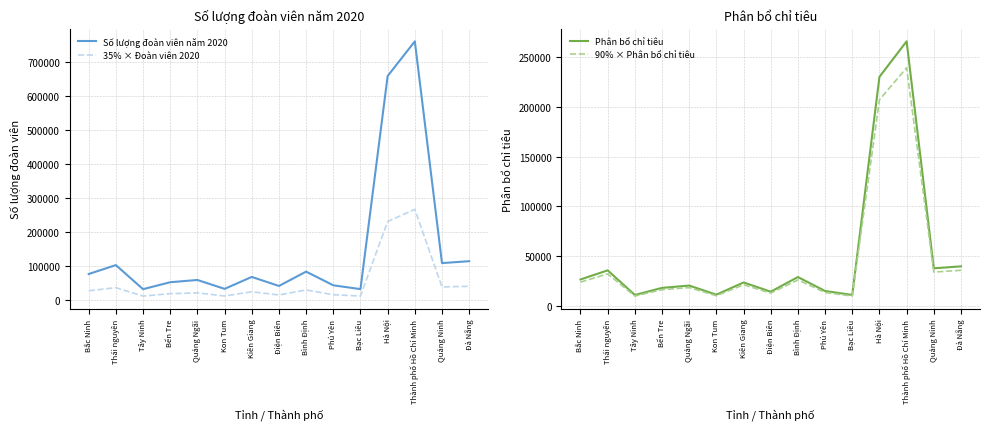

Between Thái nguyên and Bến Tre, which is larger?

Thái nguyên